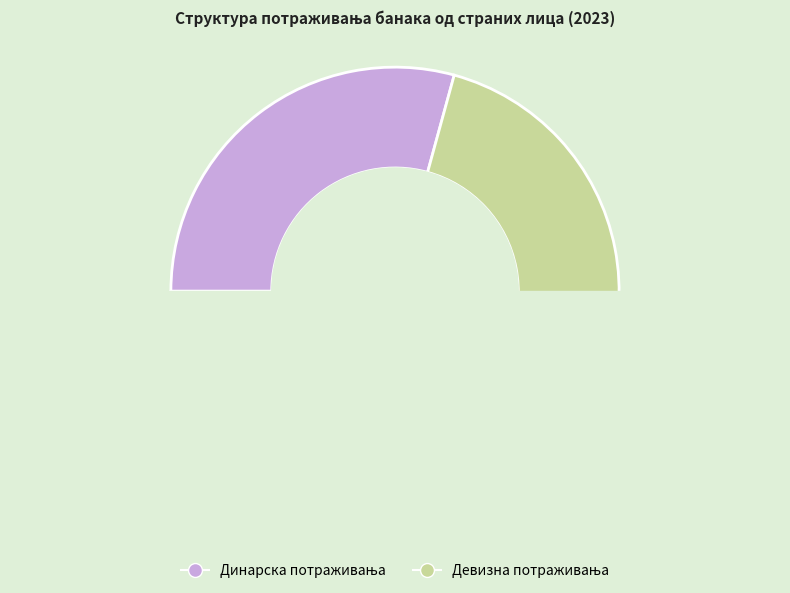

True or false: Динарска потраживања accounts for 22% of the total.

False